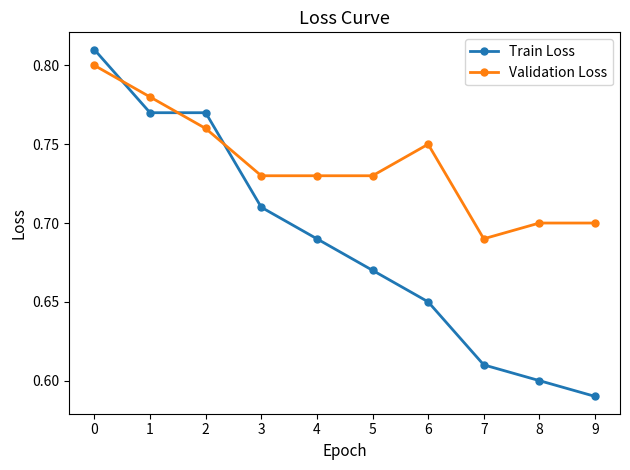

Which series has the largest total across all categories?

Validation Loss